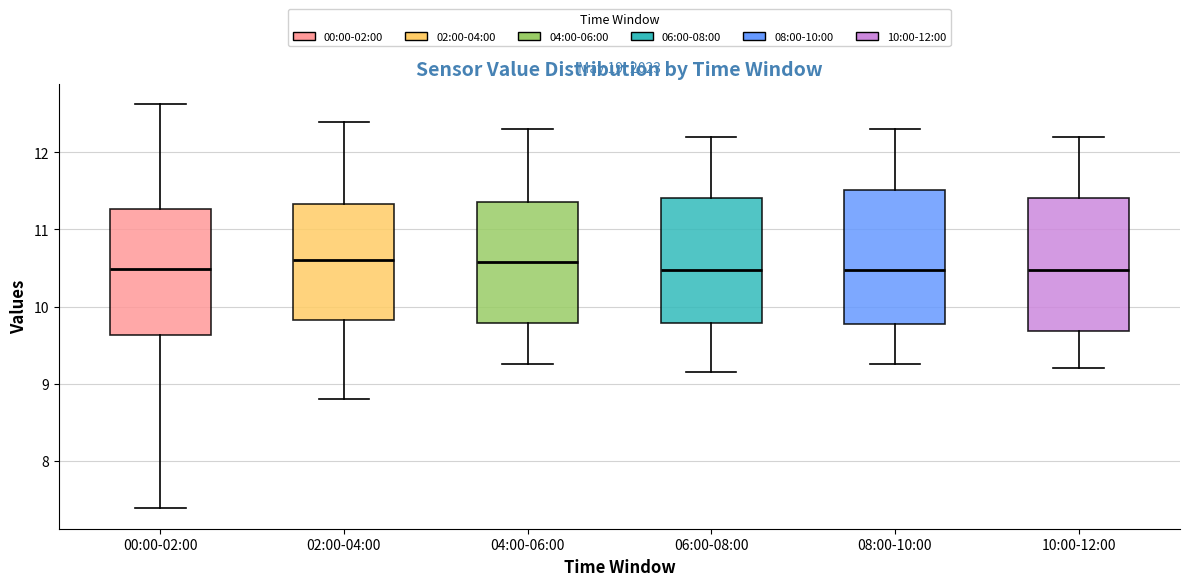

Reading left to right, transcribe this box plot: for each box, give where its median line is, the range the box spans, and where its two whiskers end, as read against the y-axis. The values are not printed on the chart, so give them approximately, as read against the axis.

00:00-02:00: median 10.5, box 9.6 to 11.3, whiskers 7.4 to 12.6
02:00-04:00: median 10.6, box 9.8 to 11.3, whiskers 8.8 to 12.4
04:00-06:00: median 10.6, box 9.8 to 11.4, whiskers 9.3 to 12.3
06:00-08:00: median 10.5, box 9.8 to 11.4, whiskers 9.2 to 12.2
08:00-10:00: median 10.5, box 9.8 to 11.5, whiskers 9.3 to 12.3
10:00-12:00: median 10.5, box 9.7 to 11.4, whiskers 9.2 to 12.2